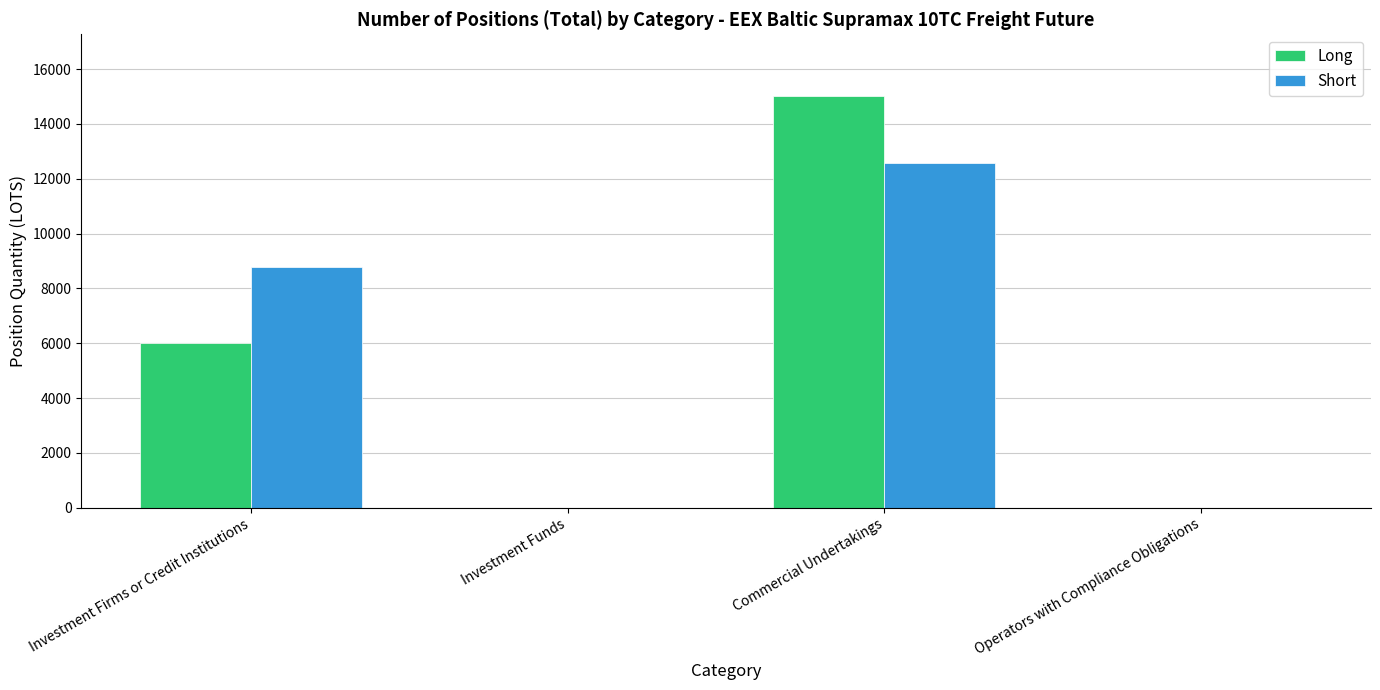

Which series changed the most between Investment Firms or Credit Institutions and Operators with Compliance Obligations?

Short